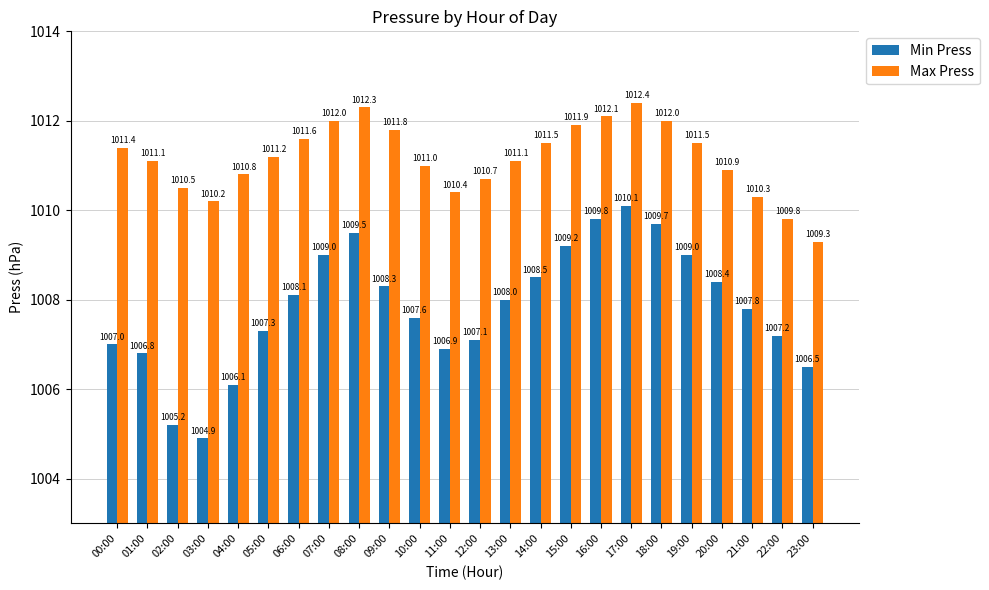

Count the number of categories in the chart.

24